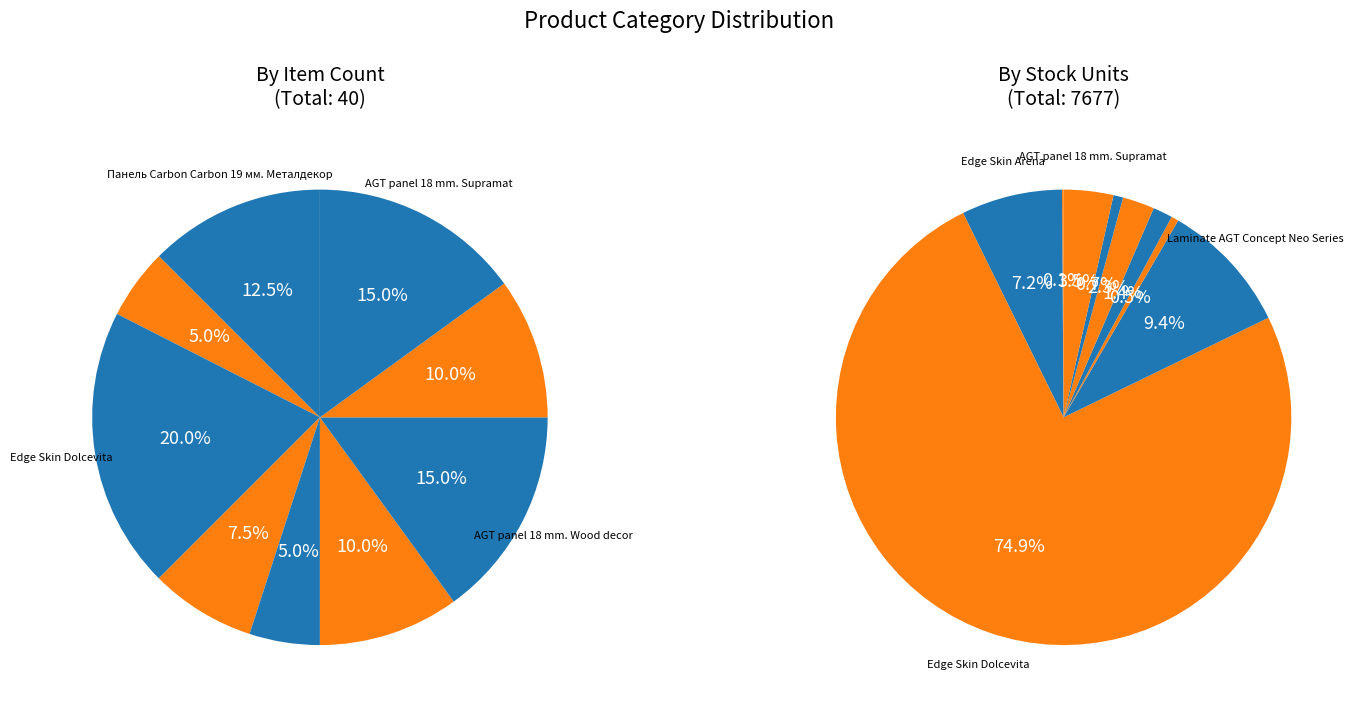

Count the number of slices in the pie.

9